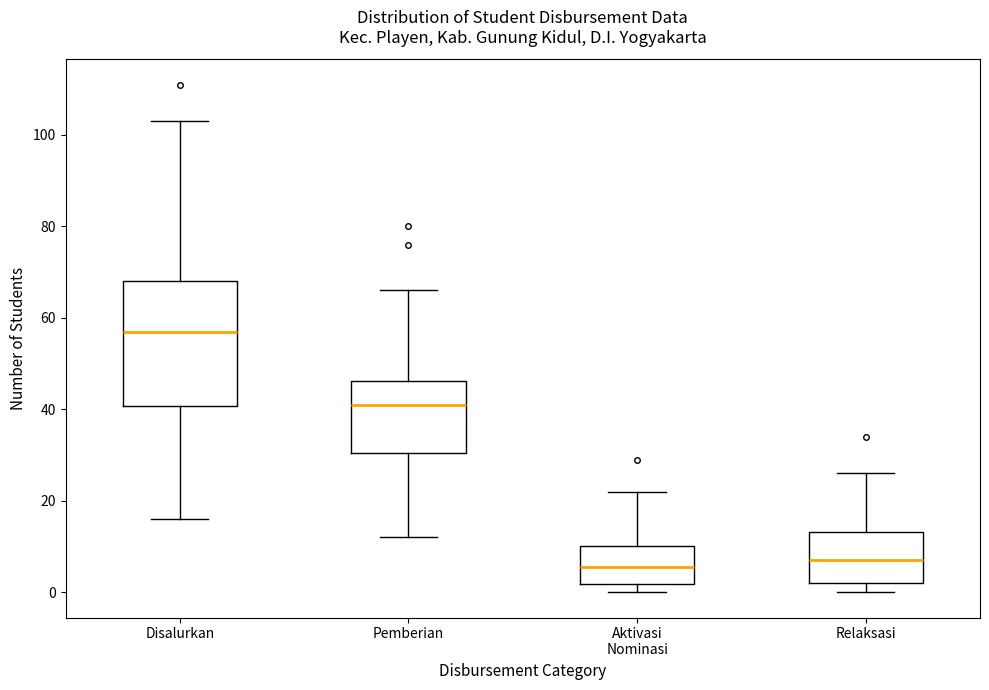

Reading left to right, transcribe this box plot: for each box, give where its median line is, the range the box spans, and where its two whiskers end, as read against the y-axis. The values are not printed on the chart, so give them approximately, as read against the axis.

Disalurkan: median 58, box 40 to 68, whiskers 16 to 104
Pemberian: median 42, box 30 to 46, whiskers 12 to 66
Aktivasi Nominasi: median 6, box 2 to 10, whiskers 0 to 22
Relaksasi: median 8, box 2 to 14, whiskers 0 to 26